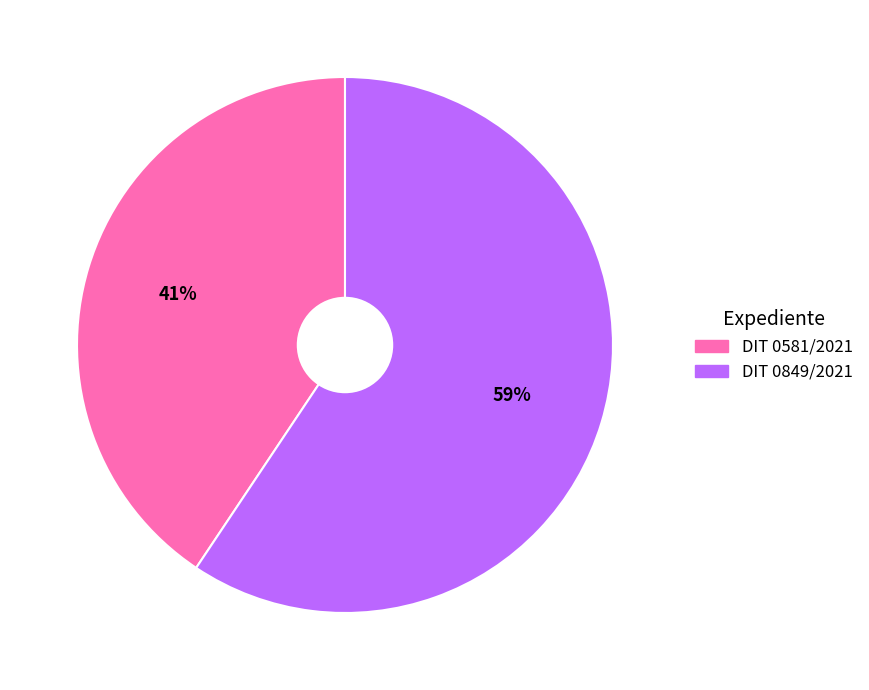

Which category has the smallest portion of the pie?

DIT 0581/2021